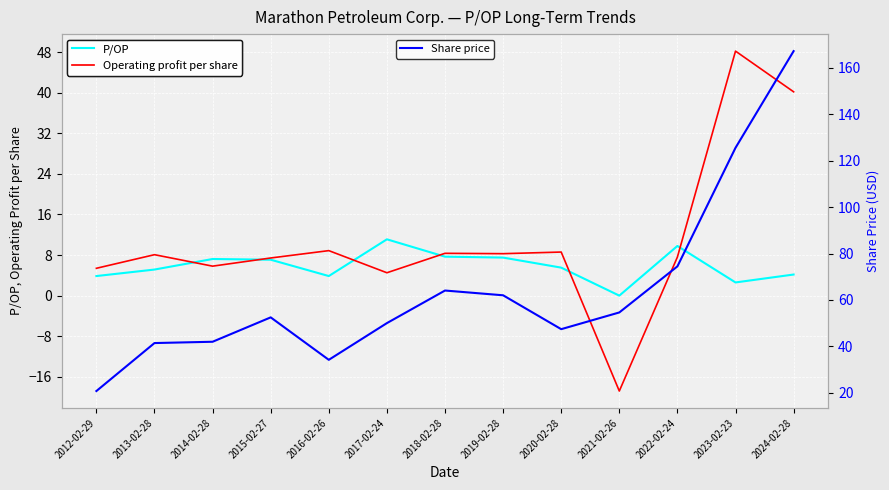

How many data points in Operating profit per share are less than 8?

6